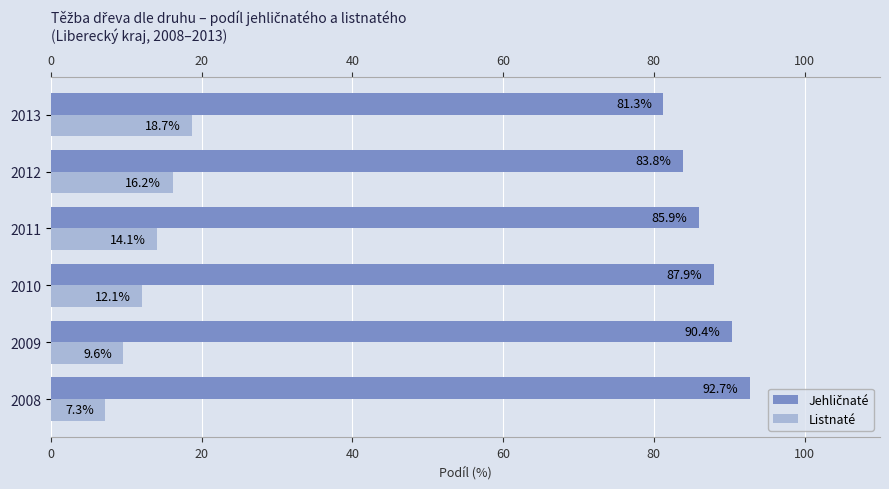

The Listnaté series shows 23.4 at 2011. True or false?

False